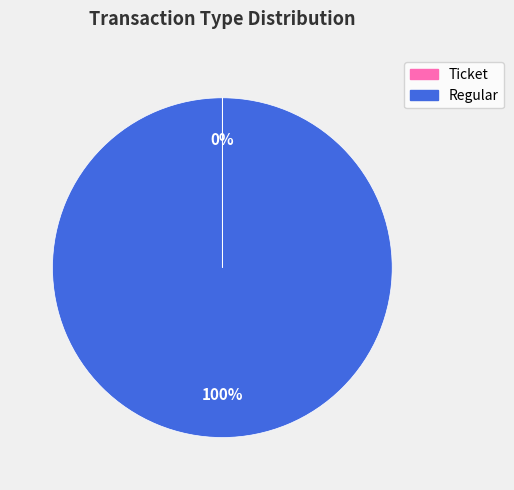

What is the largest slice in the pie chart?

Regular